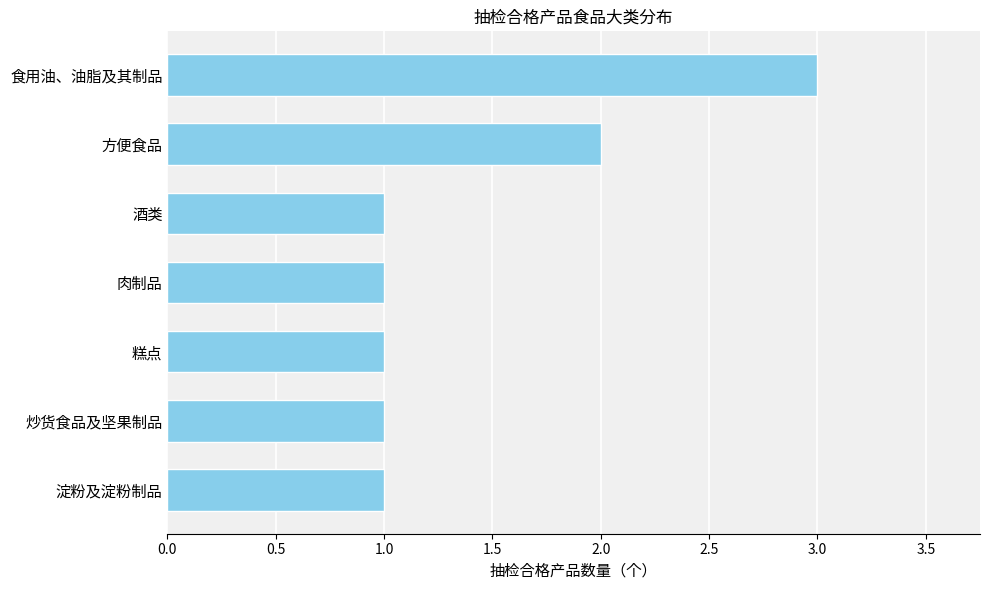

At which label is the value closest to 2?

方便食品